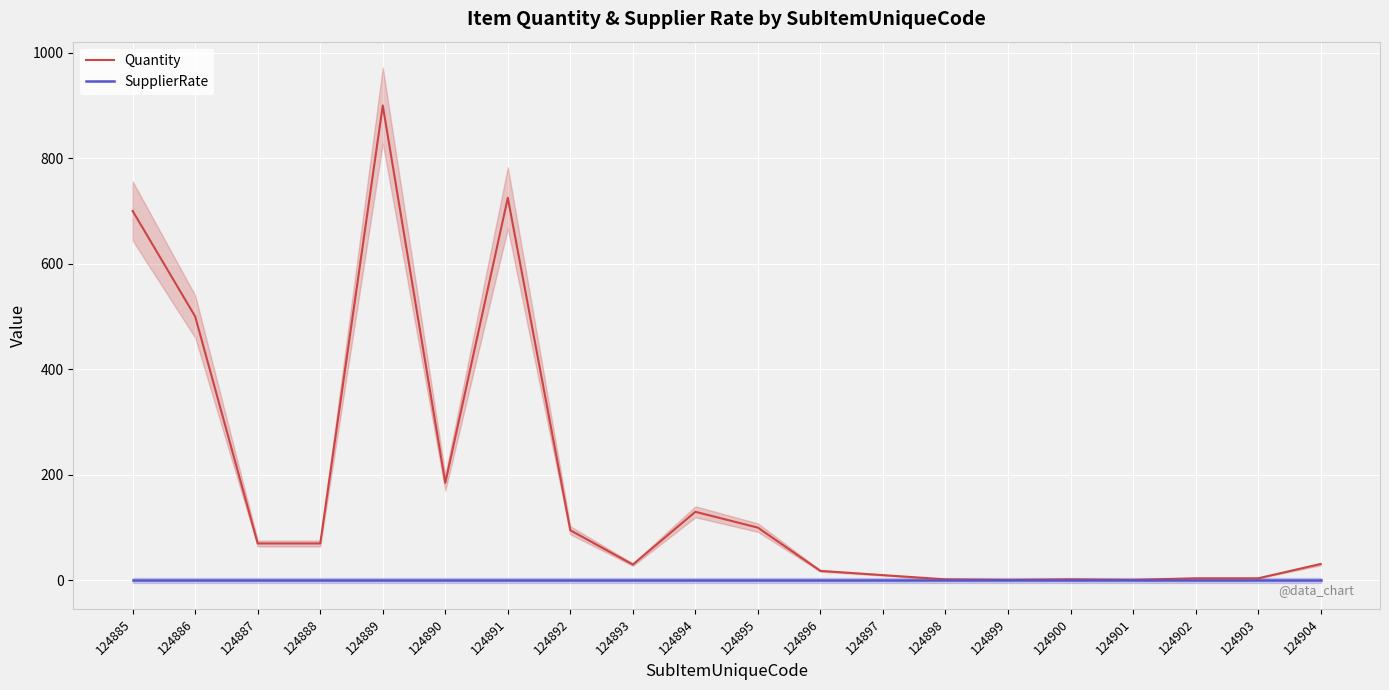

Does the chart display data point markers on the line(s)?

No